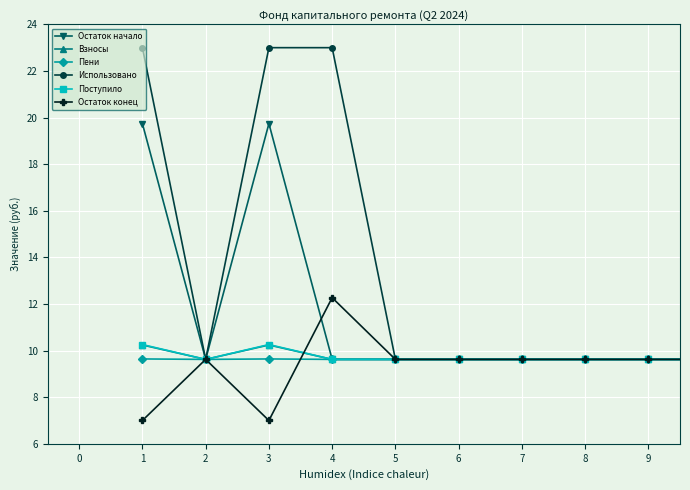

Does the chart have visible grid lines?

Yes